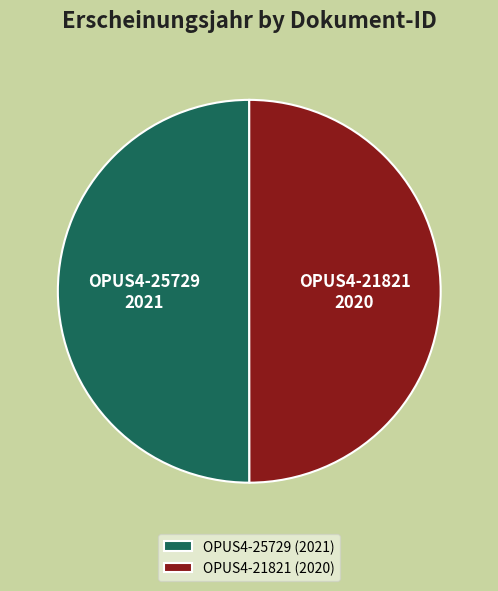

Approximately how many times larger is the value at OPUS4-21821 compared to OPUS4-25729?

1.0